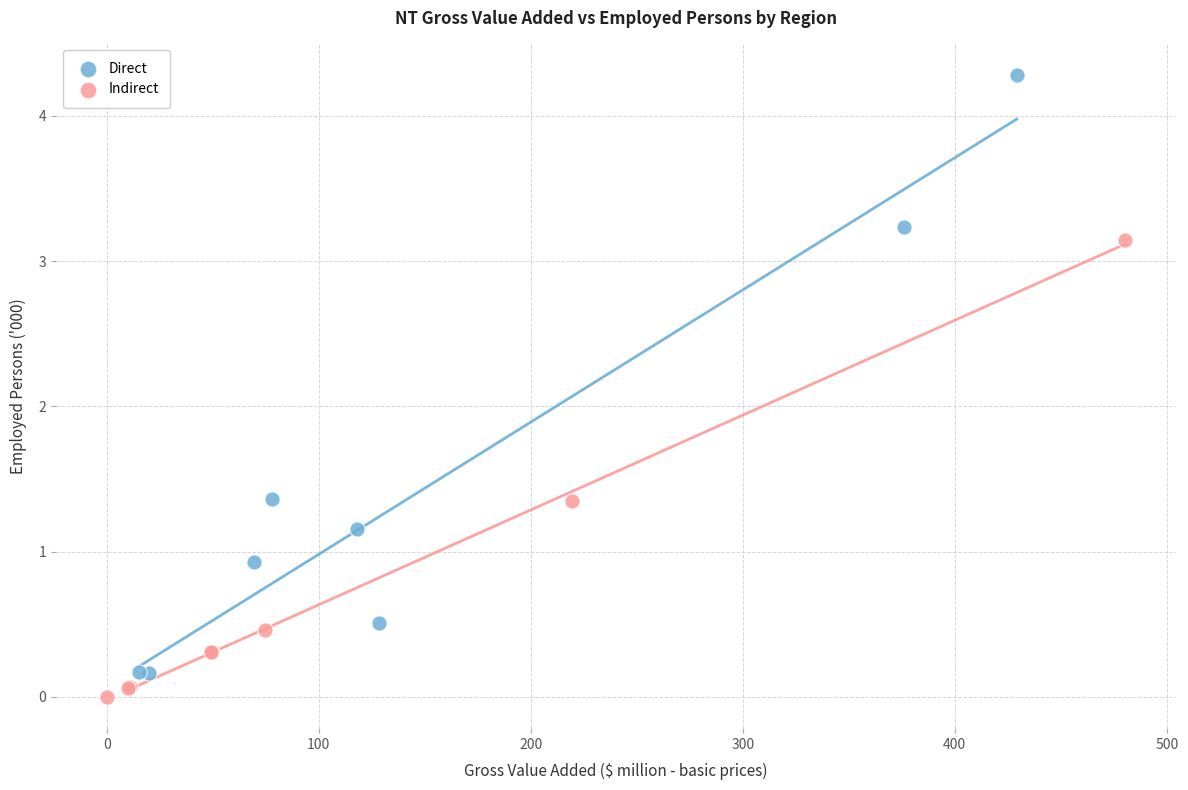

Which series contains the lowest Y value?

Indirect